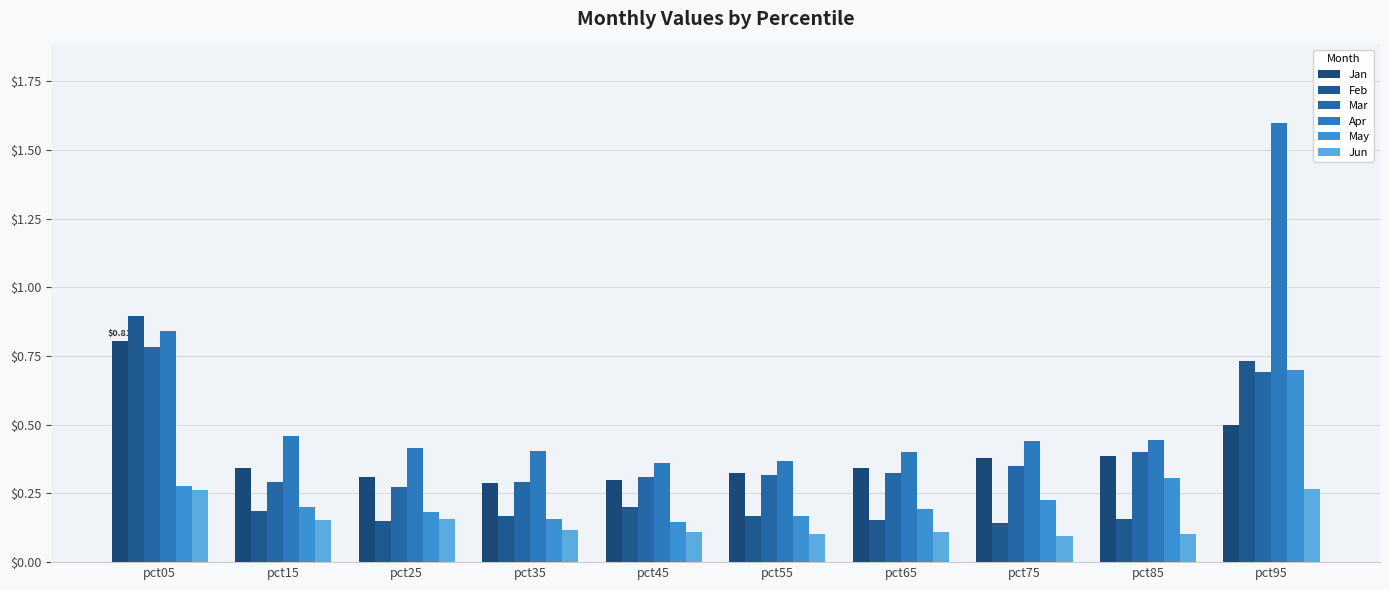

What is the sum of the Jan values at pct85 and pct55?

0.7